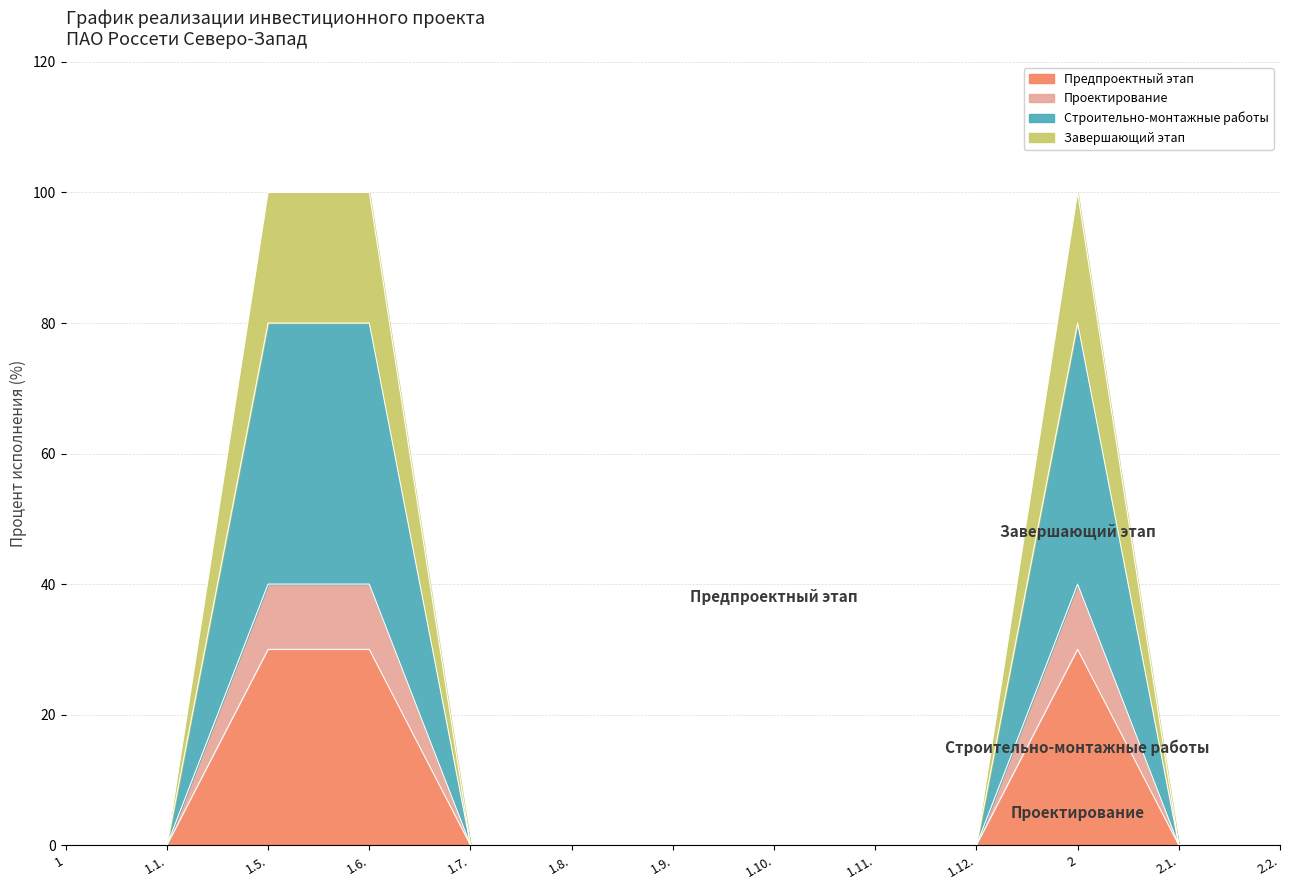

What is the label of the 2nd point from the right?

2.1.